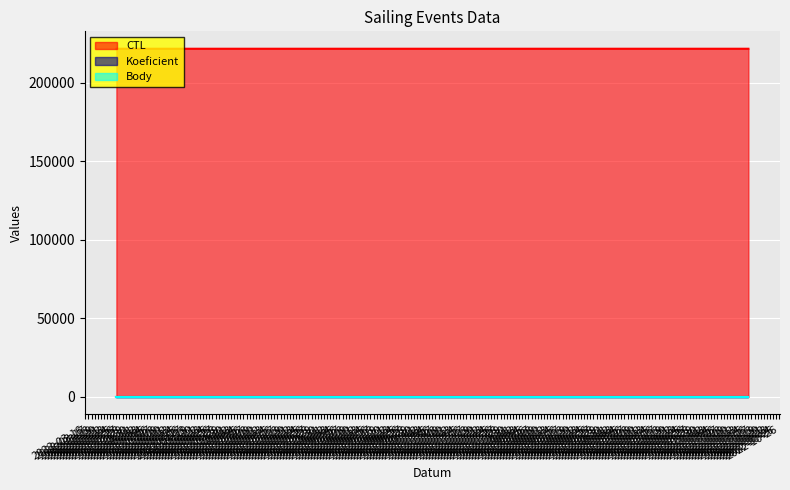

True or false: Body has a value of 1 at 2022-10-15.

False